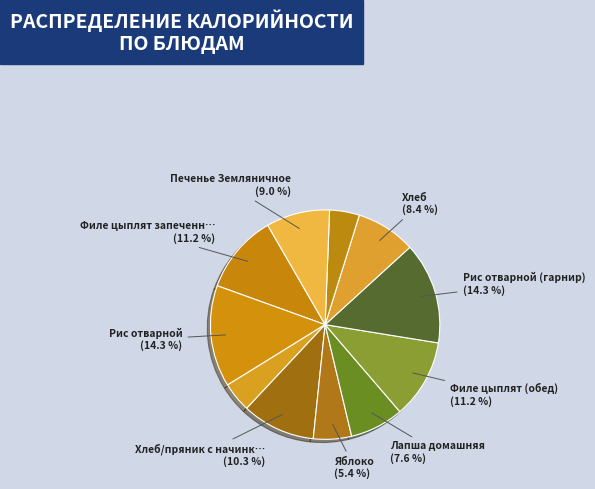

Count the number of slices in the pie.

11